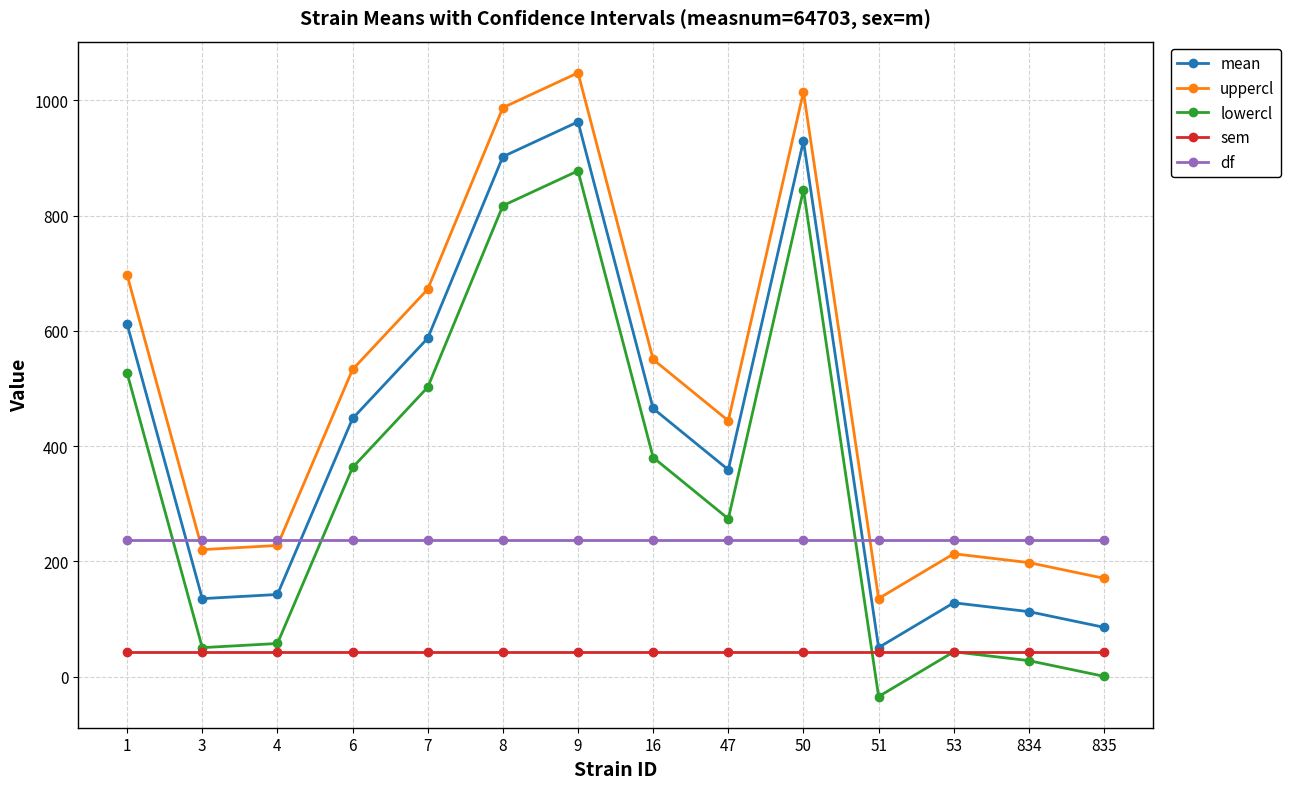

How many interior local peaks does the lowercl series have?

3